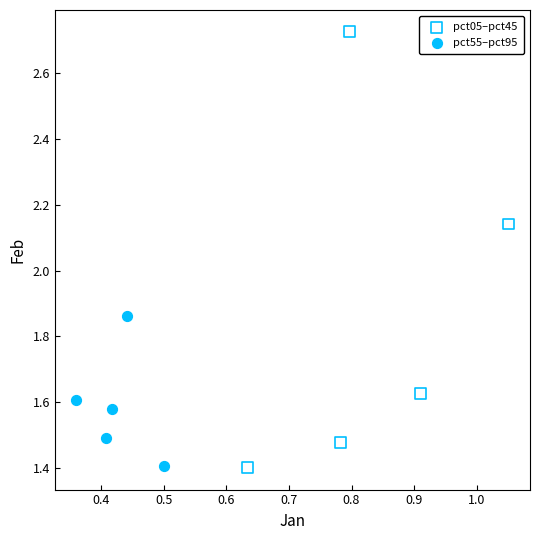

Which series has the widest spread of Y values?

pct05–pct45